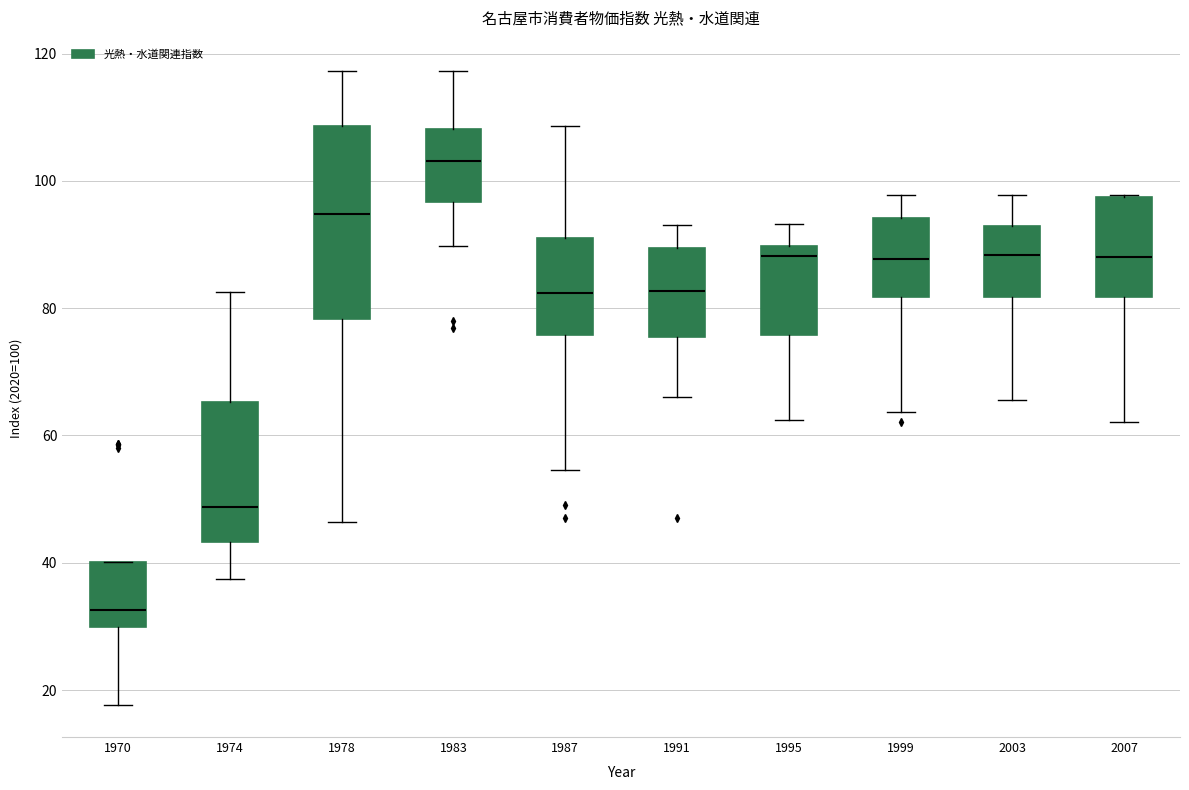

Reading left to right, transcribe this box plot: for each box, give where its median line is, the range the box spans, and where its two whiskers end, as read against the y-axis. The values are not printed on the chart, so give them approximately, as read against the axis.

1970: median 32, box 30 to 40, whiskers 18 to 40
1974: median 48, box 44 to 66, whiskers 38 to 82
1978: median 94, box 78 to 108, whiskers 46 to 118
1983: median 104, box 96 to 108, whiskers 90 to 118
1987: median 82, box 76 to 92, whiskers 54 to 108
1991: median 82, box 76 to 90, whiskers 66 to 94
1995: median 88, box 76 to 90, whiskers 62 to 94
1999: median 88, box 82 to 94, whiskers 64 to 98
2003: median 88, box 82 to 92, whiskers 66 to 98
2007: median 88, box 82 to 98, whiskers 62 to 98